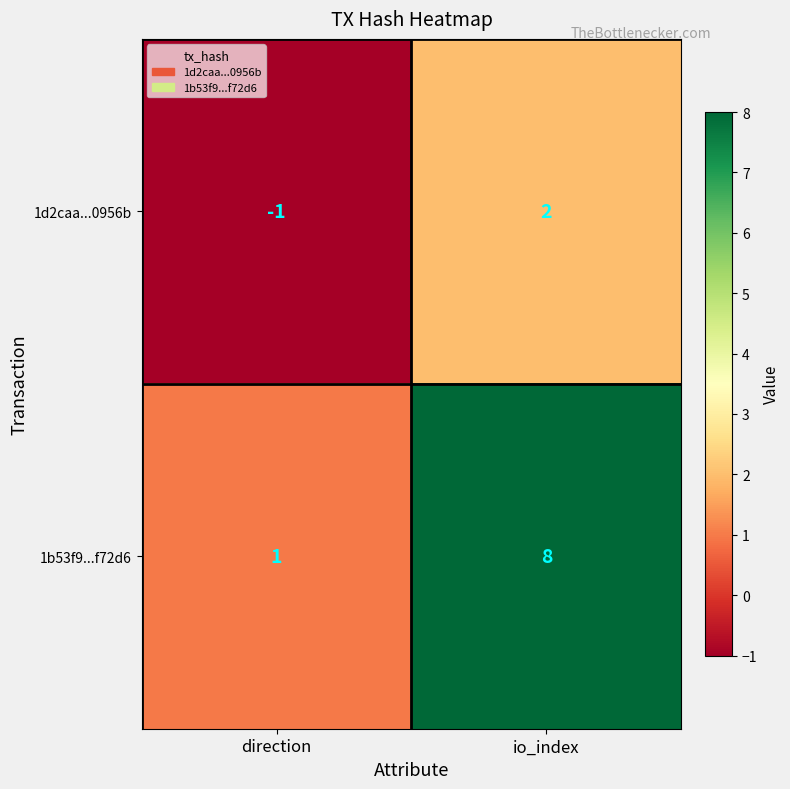

What is the difference between the 1d2caa...0956b values at direction and io_index?

3